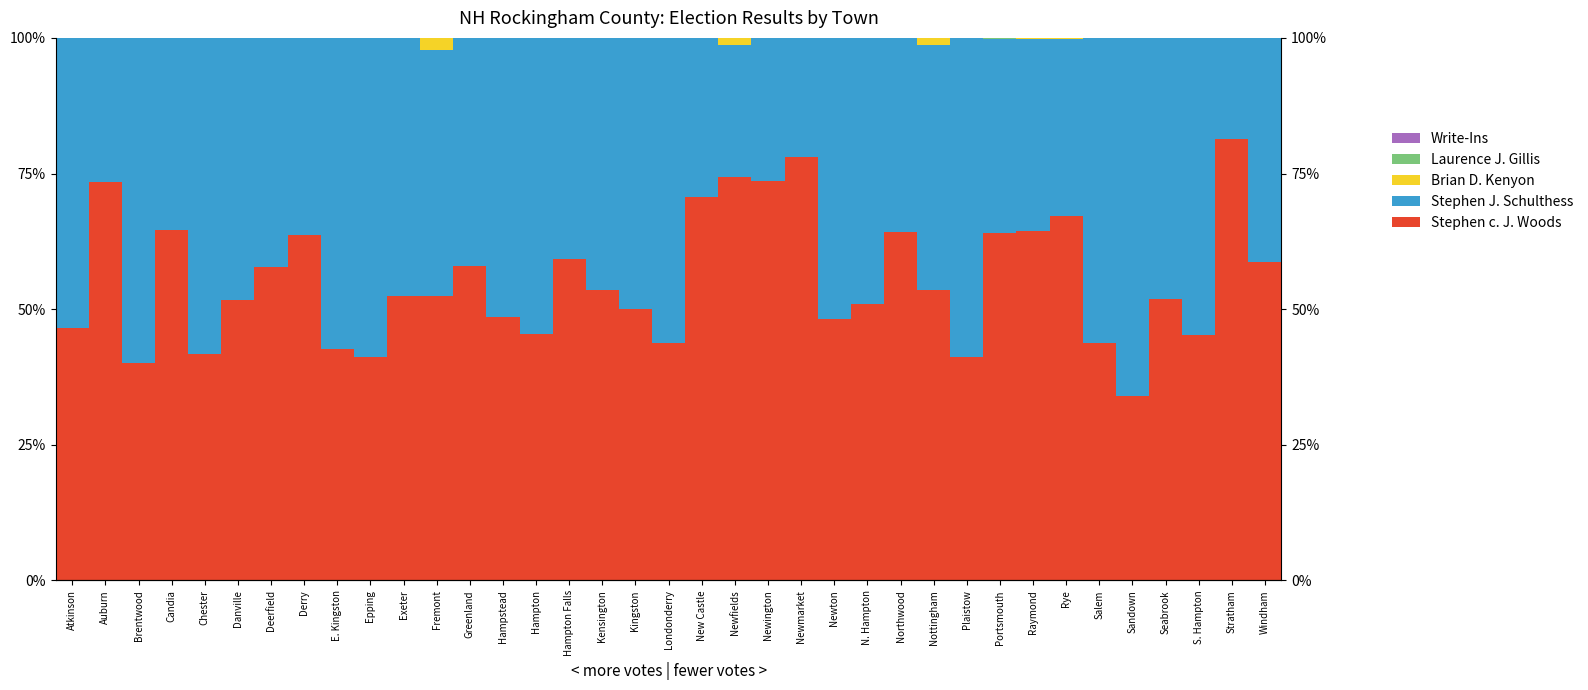

What are all the series names shown in the legend?

Stephen c. J. Woods, Stephen J. Schulthess, Brian D. Kenyon, Laurence J. Gillis, Write-Ins